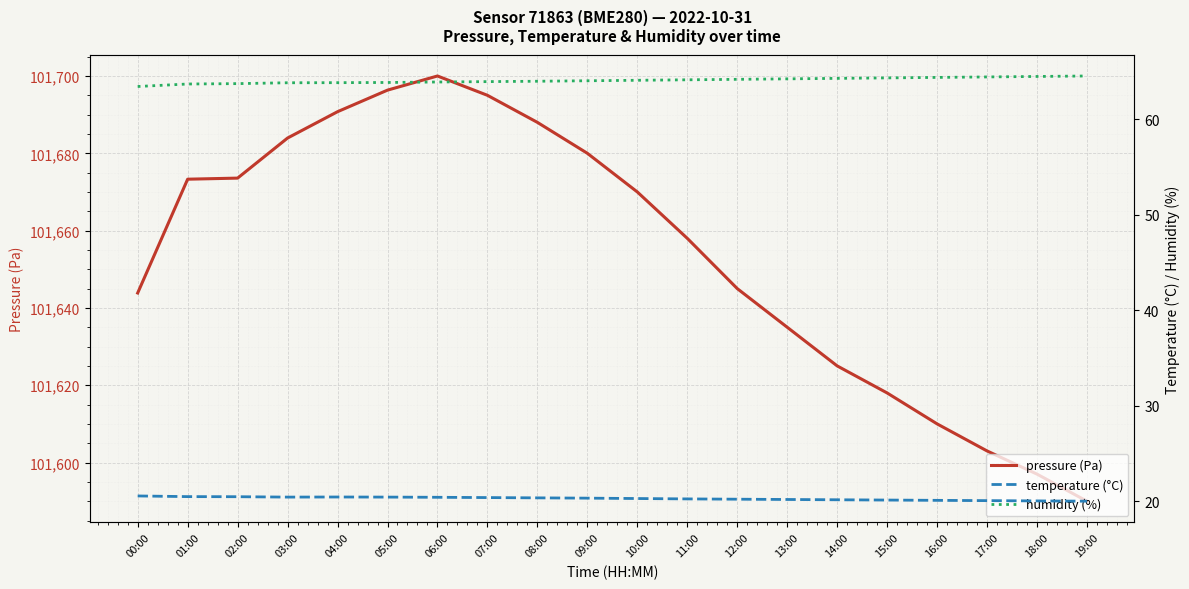

Which has a higher value, 02:00 or 16:00?

02:00